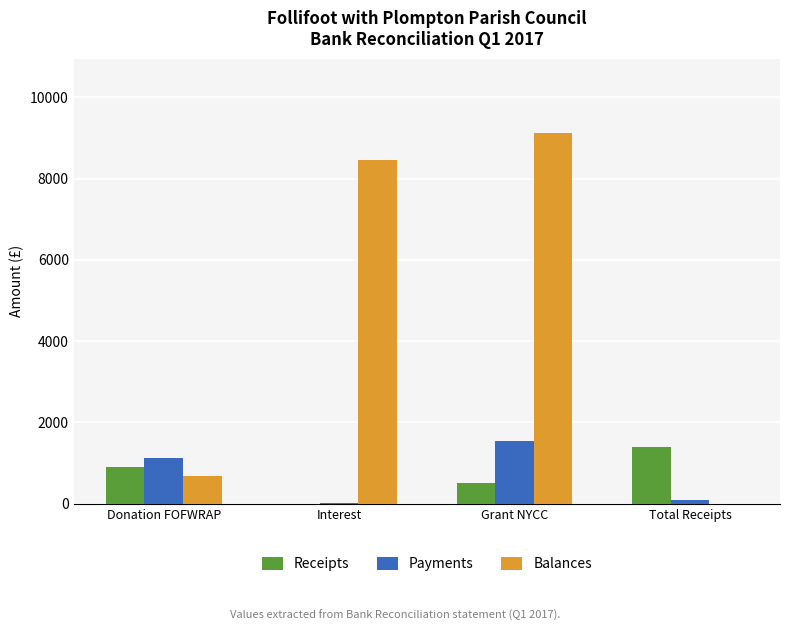

At which category is the sum across all series the highest?

Grant NYCC